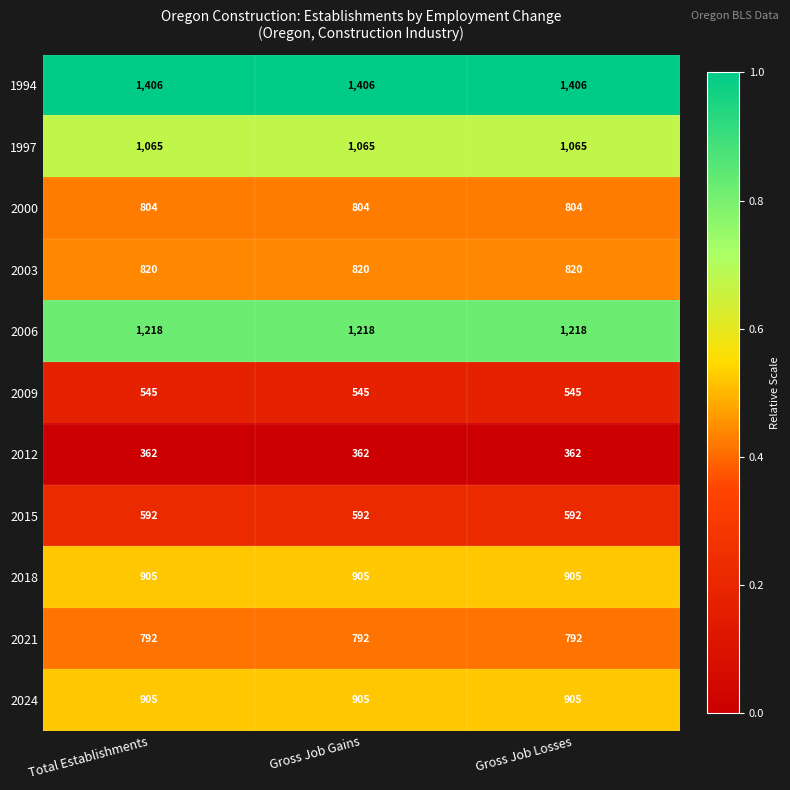

Which series has the largest total across all categories?

1994